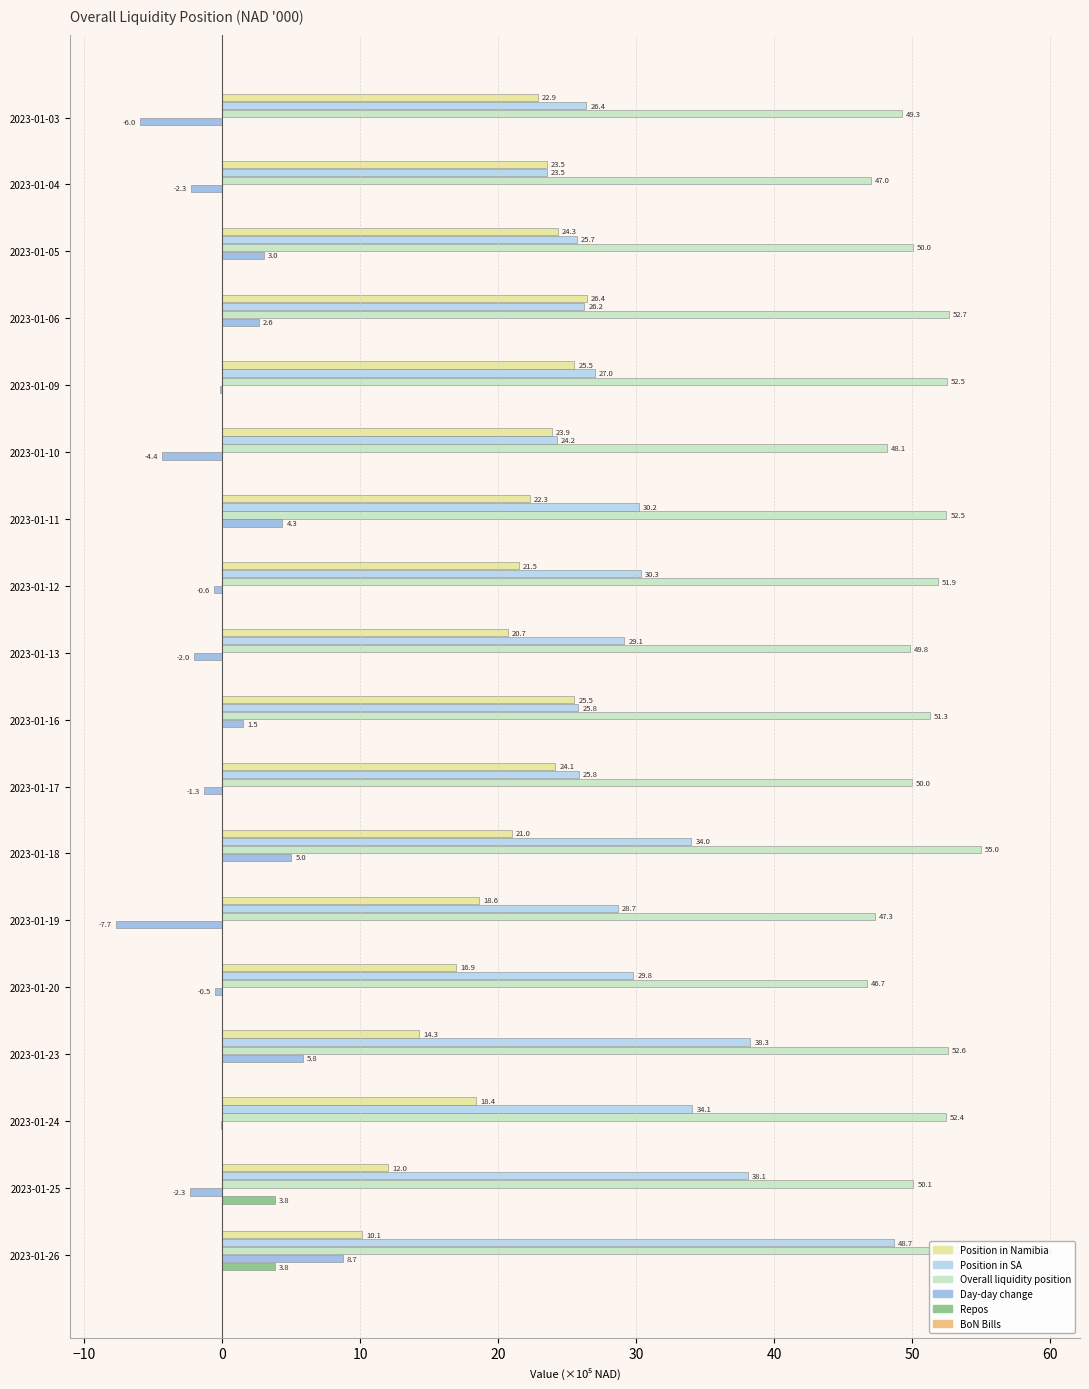

Reading right to left, list all the values displayed in this chart.

Position in Namibia: 10.1	12.0	18.4	14.3	16.9	18.6	21.0	24.1	25.5	20.7	21.5	22.3	23.9	25.5	26.4	24.3	23.5	22.9
Position in SA: 48.7	38.1	34.1	38.3	29.8	28.7	34.0	25.8	25.8	29.1	30.3	30.2	24.2	27.0	26.2	25.7	23.5	26.4
Overall liquidity position: 58.8	50.1	52.4	52.6	46.7	47.3	55.0	50.0	51.3	49.8	51.9	52.5	48.1	52.5	52.7	50.0	47.0	49.3
Day-day change: 8.7	-2.3	-0.1	5.8	-0.5	-7.7	5.0	-1.3	1.5	-2.0	-0.6	4.3	-4.4	-0.2	2.6	3.0	-2.3	-6.0
Repos: 3.8	3.8	0.0	0.0	0.0	0.0	0.0	0.0	0.0	0.0	0.0	0.0	0.0	0.0	0.0	0.0	0.0	0.0
BoN Bills: 0.1	0.1	0.1	0.1	0.1	0.1	0.1	0.1	0.1	0.1	0.1	0.1	0.1	0.1	0.1	0.1	0.1	0.1